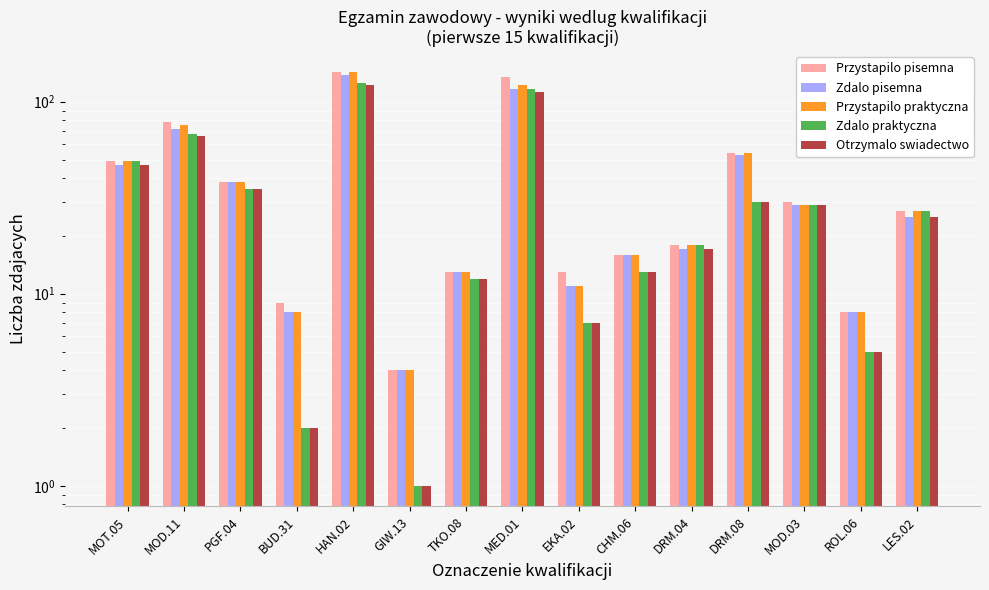

What is the average value of the Otrzymalo swiadectwo series?

35